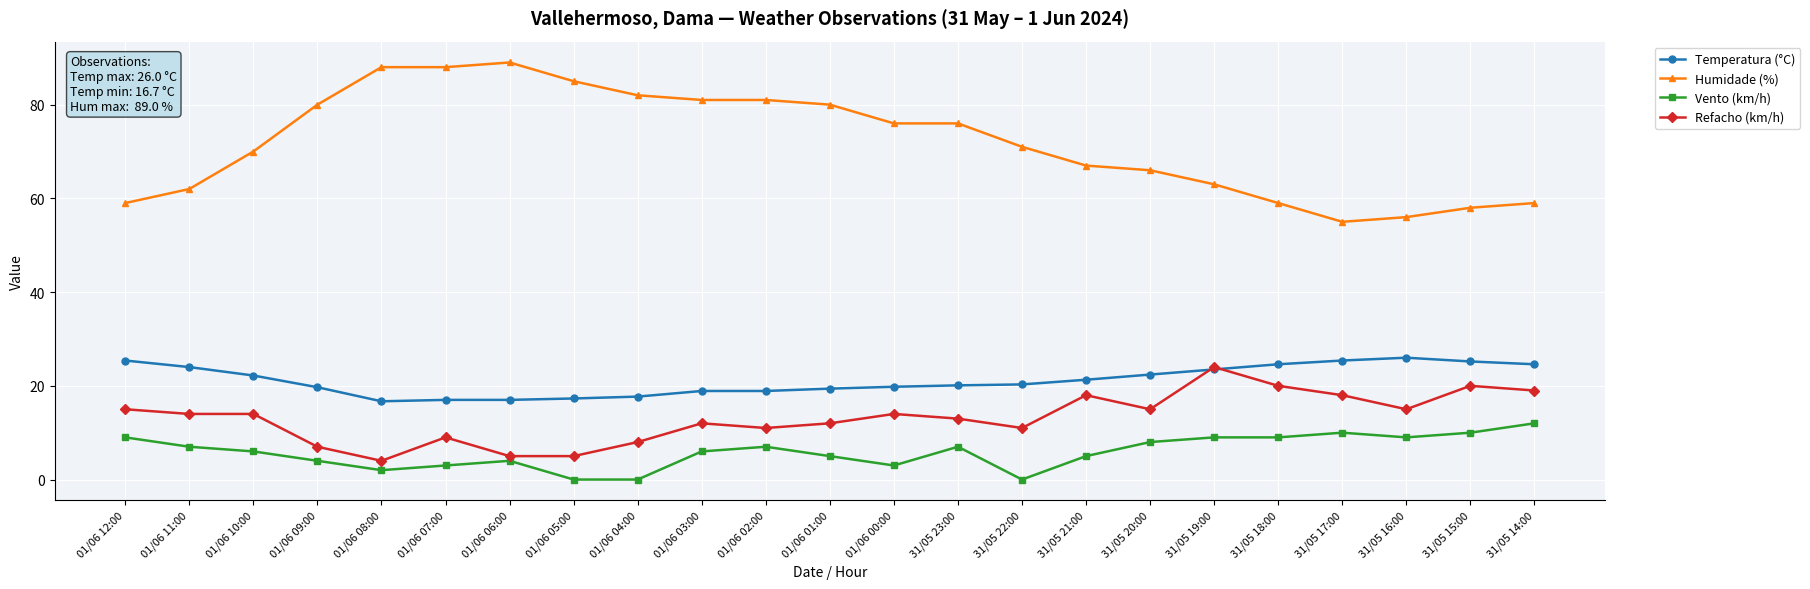

What are all the series names shown in the legend?

Temperatura (°C), Humidade (%), Vento (km/h), Refacho (km/h)